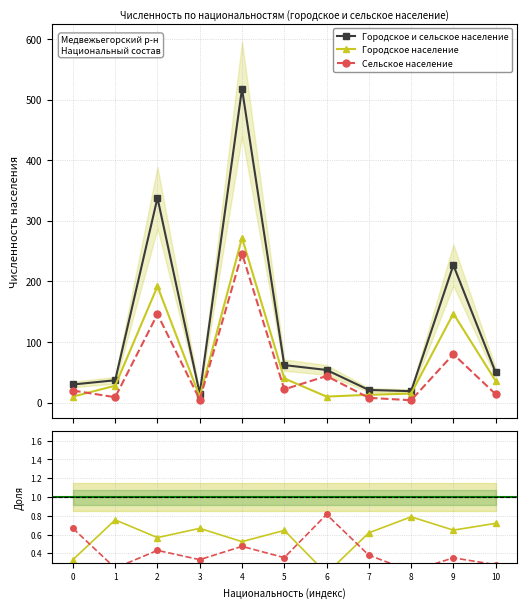

True or false: Городское и сельское население and Сельское население cross at least once.

False